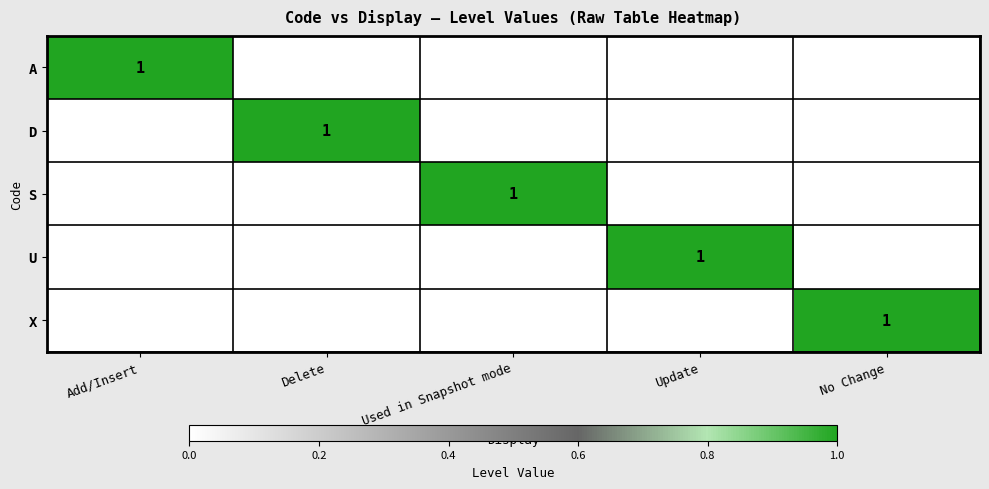

The value of S at Used in Snapshot mode is 2. True or false?

False